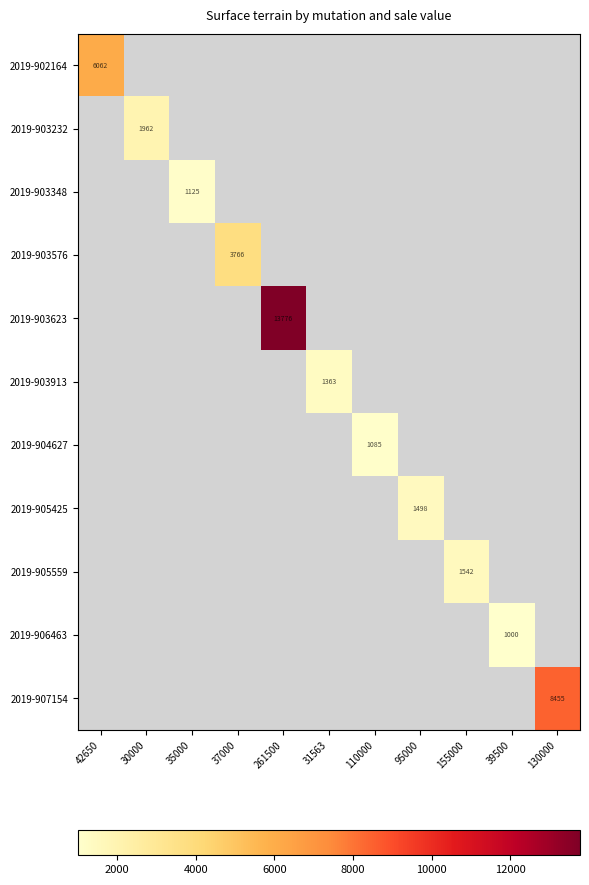

Which has a higher value, 110000 or 42650?

42650